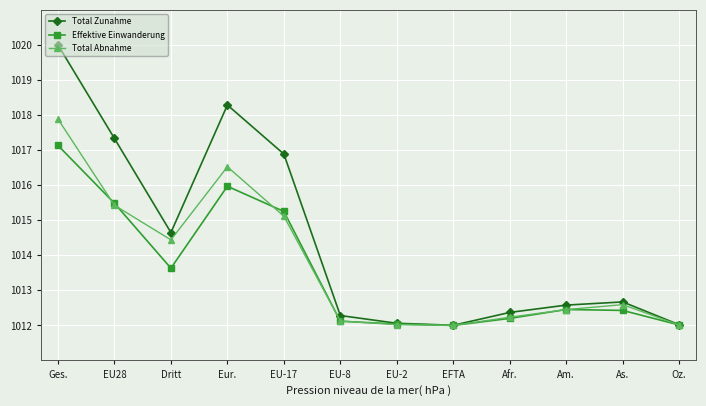

Is the value of Effektive Einwanderung at Oz. greater than the value of Total Abnahme at As.?

No